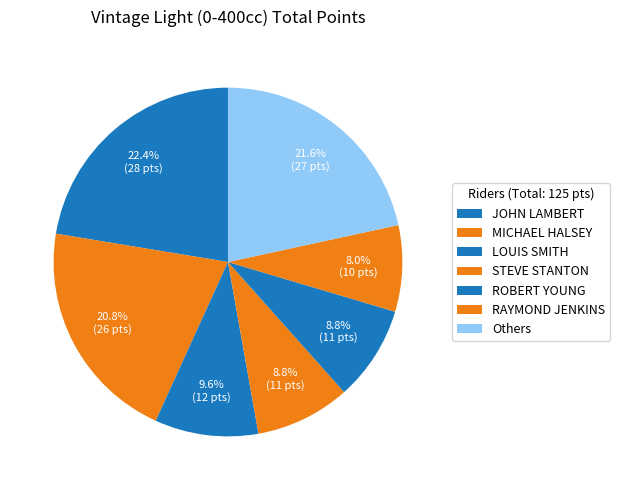

Which slice is the largest?

JOHN LAMBERT